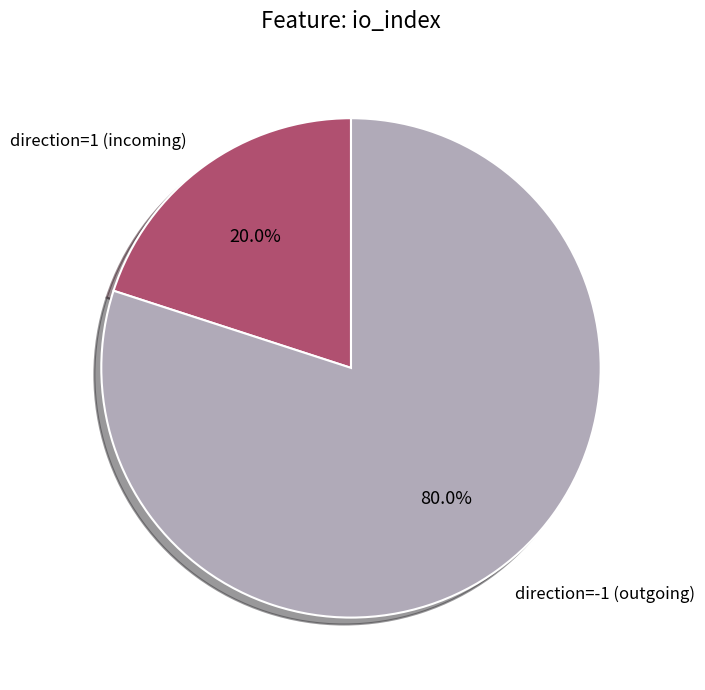

Combined, do direction=-1 (outgoing) and direction=1 (incoming) account for over 50%?

Yes